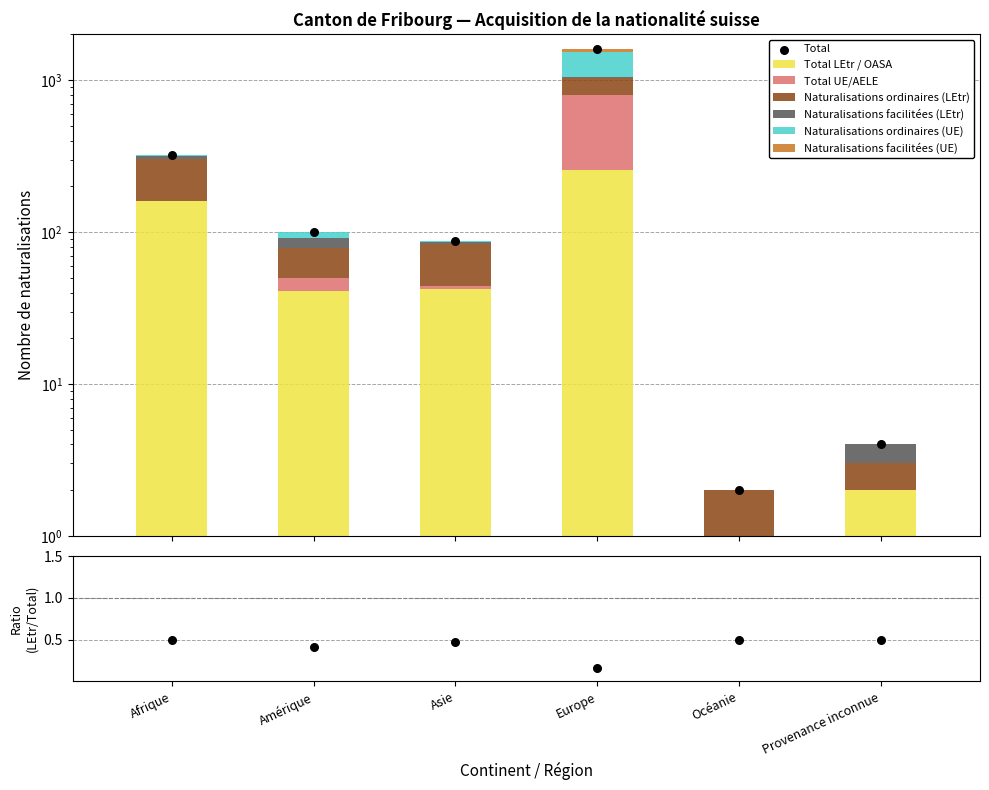

Which series reaches the minimum Y coordinate?

Total UE/AELE